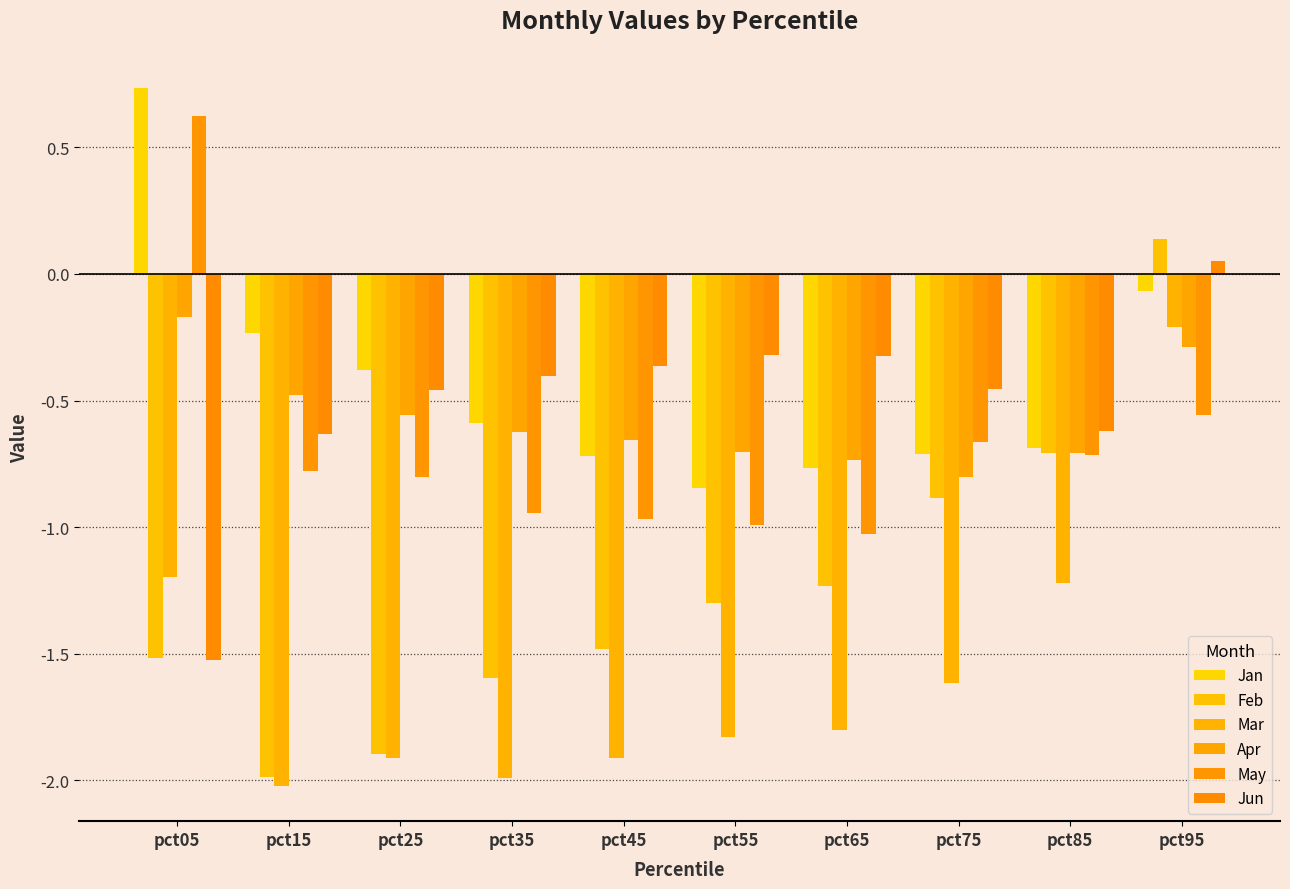

Reading right to left, transcribe all the data shown in this chart.

Jan: pct95=-0.1	pct85=-0.7	pct75=-0.7	pct65=-0.8	pct55=-0.8	pct45=-0.7	pct35=-0.6	pct25=-0.4	pct15=-0.2	pct05=0.7
Feb: pct95=0.1	pct85=-0.7	pct75=-0.9	pct65=-1.2	pct55=-1.3	pct45=-1.5	pct35=-1.6	pct25=-1.9	pct15=-2.0	pct05=-1.5
Mar: pct95=-0.2	pct85=-1.2	pct75=-1.6	pct65=-1.8	pct55=-1.8	pct45=-1.9	pct35=-2.0	pct25=-1.9	pct15=-2.0	pct05=-1.2
Apr: pct95=-0.3	pct85=-0.7	pct75=-0.8	pct65=-0.7	pct55=-0.7	pct45=-0.7	pct35=-0.6	pct25=-0.6	pct15=-0.5	pct05=-0.2
May: pct95=-0.6	pct85=-0.7	pct75=-0.7	pct65=-1.0	pct55=-1.0	pct45=-1.0	pct35=-0.9	pct25=-0.8	pct15=-0.8	pct05=0.6
Jun: pct95=0.0	pct85=-0.6	pct75=-0.5	pct65=-0.3	pct55=-0.3	pct45=-0.4	pct35=-0.4	pct25=-0.5	pct15=-0.6	pct05=-1.5